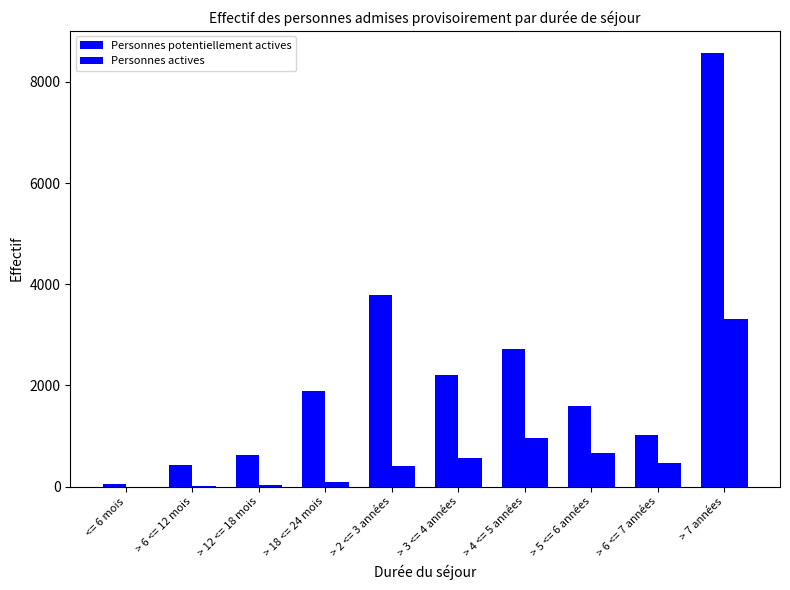

How many series are shown in this chart?

2